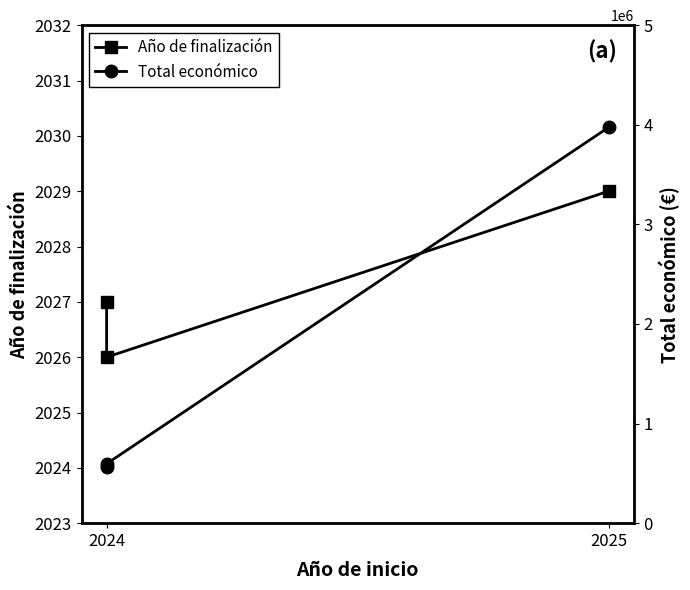

What are all the series names shown in the legend?

Año de finalización, Total económico